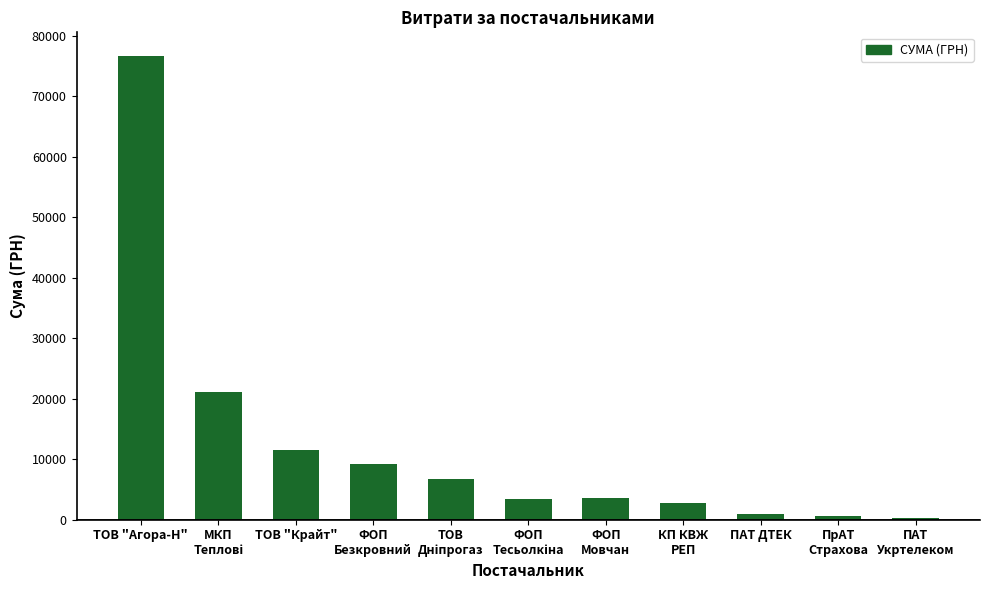

How many data points are above 3551?

6